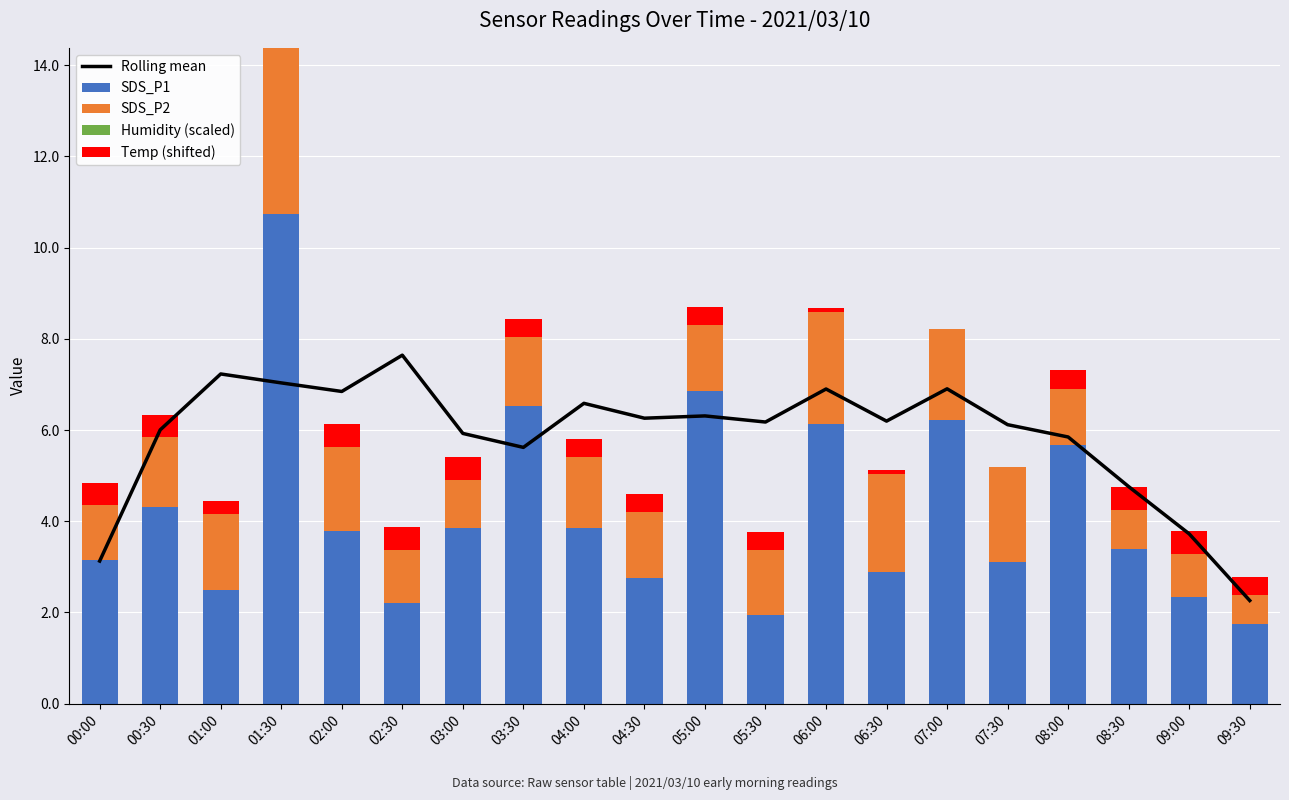

What is the total value across all series at 08:00?

13.2